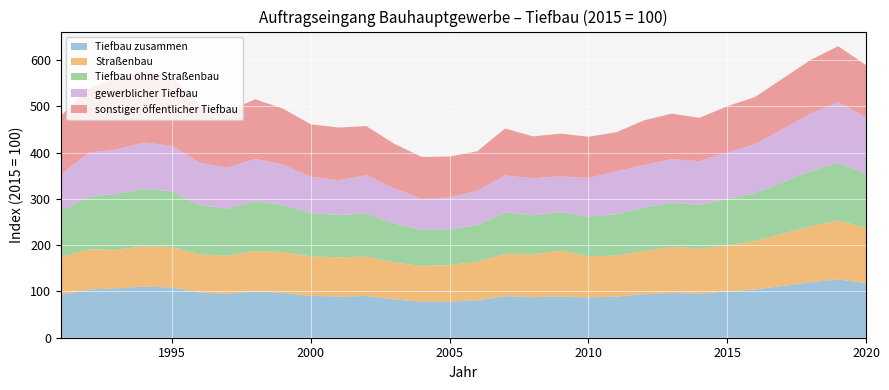

Reading right to left, extract all data points from this chart.

Tiefbau zusammen: 2020=118.0	2019=126.0	2018=120.0	2017=112.0	2016=104.0	2015=100.0	2014=95.3	2013=97.0	2012=93.8	2011=88.9	2010=87.0	2009=89.2	2008=87.5	2007=90.0	2006=80.7	2005=77.9	2004=77.5	2003=82.8	2002=90.1	2001=89.1	2000=90.5	1999=96.8	1998=100.1	1997=94.9	1996=97.6	1995=108.3	1994=110.4	1993=107.0	1992=103.9	1991=92.9
Straßenbau: 2020=120.0	2019=127.0	2018=121.0	2017=113.0	2016=105.0	2015=100.0	2014=97.2	2013=99.3	2012=93.7	2011=88.4	2010=89.2	2009=98.9	2008=92.6	2007=91.0	2006=83.6	2005=79.0	2004=77.7	2003=79.7	2002=85.3	2001=84.5	2000=85.3	1999=88.2	1998=87.5	1997=82.0	1996=82.5	1995=87.4	1994=87.7	1993=82.8	1992=86.8	1991=82.1
Tiefbau ohne Straßenbau: 2020=116.0	2019=125.0	2018=119.0	2017=111.0	2016=103.0	2015=100.0	2014=94.2	2013=95.7	2012=93.8	2011=89.2	2010=85.7	2009=83.6	2008=84.5	2007=89.4	2006=79.0	2005=77.3	2004=77.4	2003=84.7	2002=92.9	2001=91.7	2000=93.5	1999=101.8	1998=107.5	1997=102.4	1996=106.3	1995=120.4	1994=123.6	1993=121.0	1992=113.8	1991=99.3
gewerblicher Tiefbau: 2020=122.0	2019=131.0	2018=124.0	2017=115.0	2016=106.0	2015=100.0	2014=94.8	2013=93.5	2012=91.8	2011=93.0	2010=83.1	2009=77.1	2008=79.9	2007=80.2	2006=74.3	2005=68.9	2004=67.5	2003=75.8	2002=82.6	2001=74.8	2000=78.6	1999=87.4	1998=91.5	1997=88.2	1996=91.7	1995=98.3	1994=100.1	1993=95.8	1992=94.9	1991=78.2
sonstiger öffentlicher Tiefbau: 2020=113.0	2019=121.0	2018=116.0	2017=109.0	2016=102.0	2015=100.0	2014=93.5	2013=98.6	2012=96.4	2011=84.3	2010=89.2	2009=92.2	2008=90.6	2007=101.5	2006=85.2	2005=88.5	2004=90.5	2003=96.4	2002=106.4	2001=114.1	2000=113.2	1999=120.9	1998=128.6	1997=121.2	1996=125.7	1995=149.5	1994=154.6	1993=154.3	1992=138.7	1991=127.0